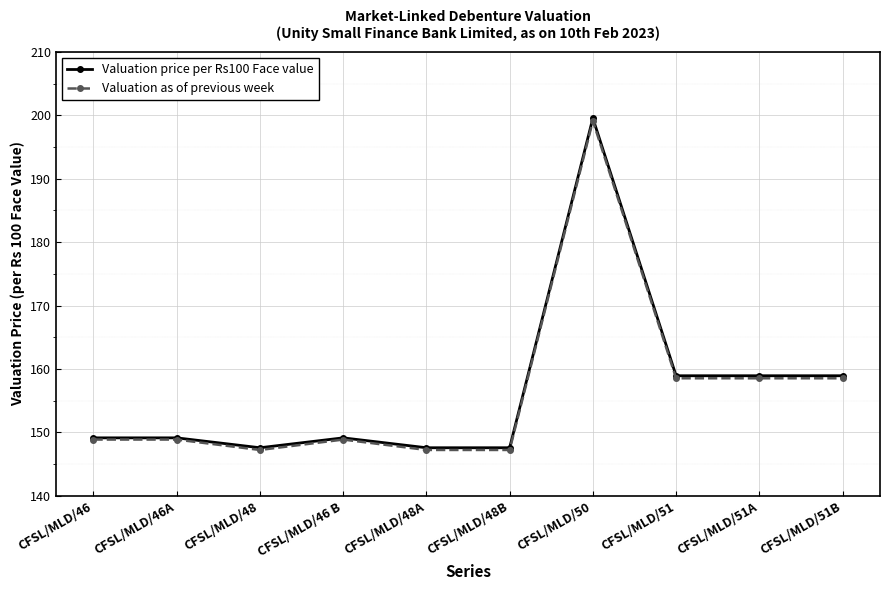

At which category does Valuation as of previous week reach its first local valley?

CFSL/MLD/48